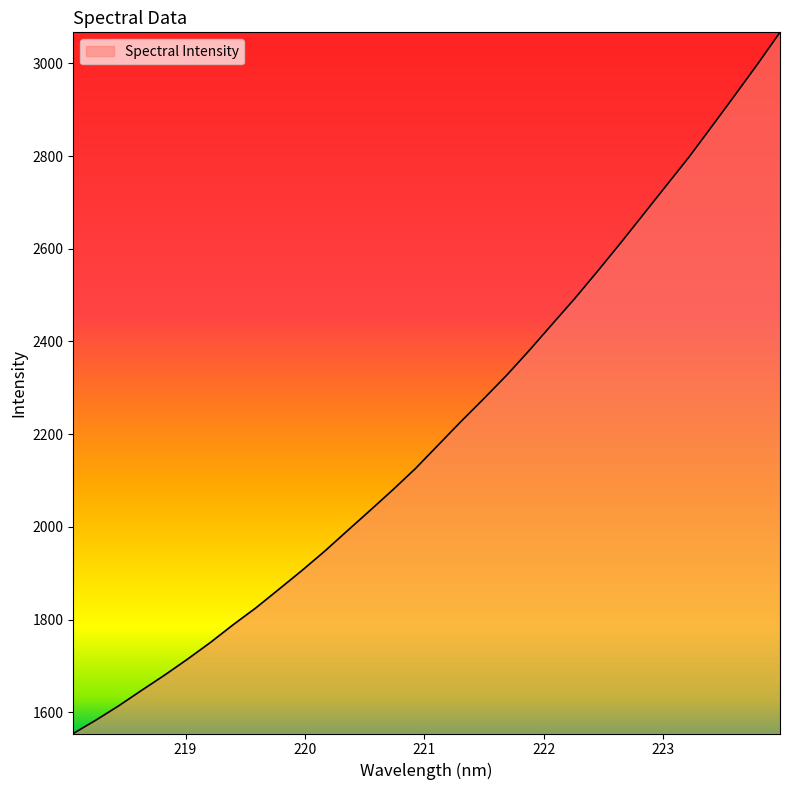

What is the difference between the maximum and minimum values?

1512.8